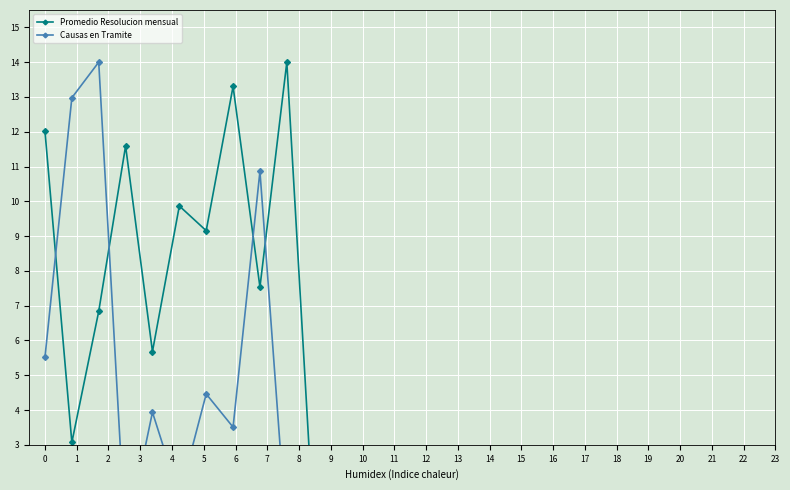

True or false: Promedio Resolucion mensual has a value of 0.9 at 24.

False